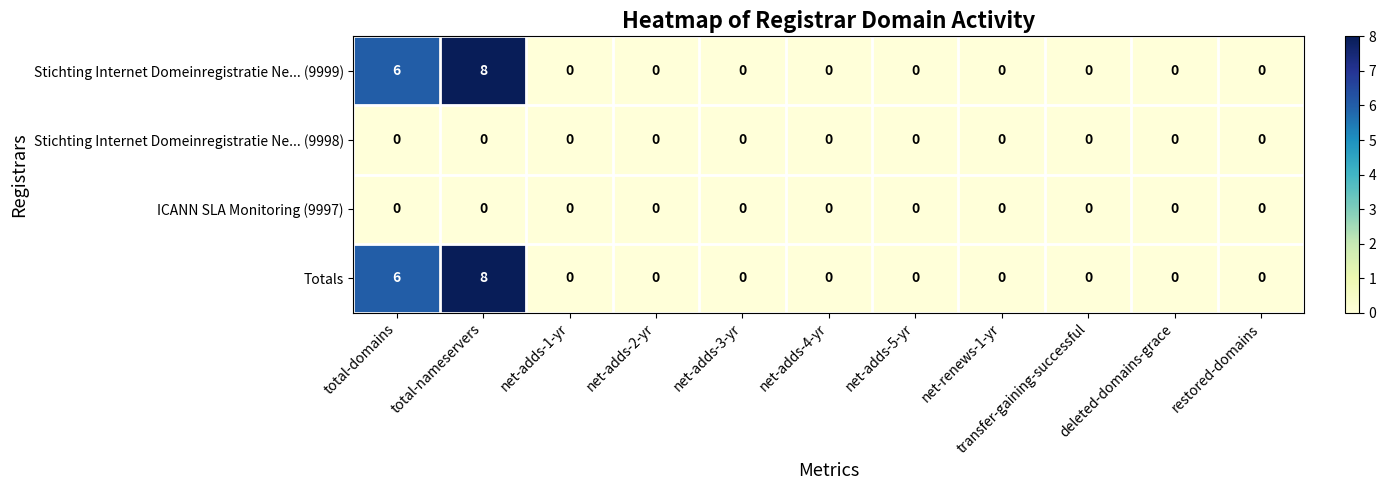

Count the Stichting Internet Domeinregistratie Ne... (9999) values in the range 0 to 1.

9